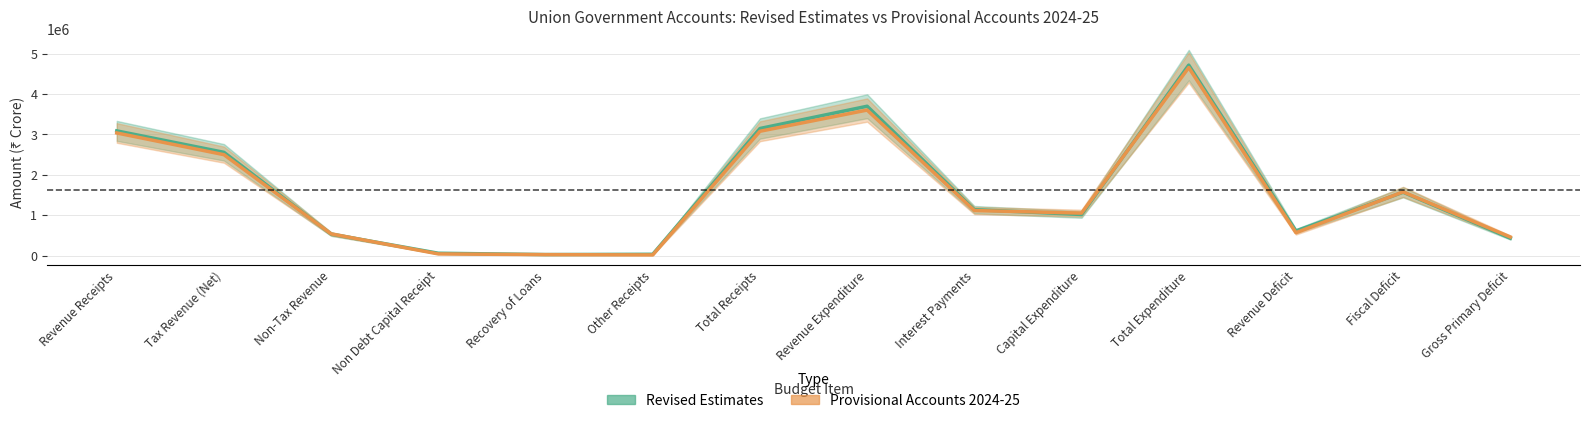

Reading right to left, list all the values displayed in this chart.

Revised Estimates: Gross Primary Deficit=431587	Fiscal Deficit=1569527	Revenue Deficit=610098	Total Expenditure=4716487	Capital Expenditure=1018429	Interest Payments=1137940	Revenue Expenditure=3698058	Total Receipts=3146960	Other Receipts=33000	Recovery of Loans=26000	Non Debt Capital Receipt=59000	Non-Tax Revenue=531000	Tax Revenue (Net)=2556960	Revenue Receipts=3087960
Provisional Accounts 2024-25: Gross Primary Deficit=460927	Fiscal Deficit=1577270	Revenue Deficit=567081	Total Expenditure=4655517	Capital Expenditure=1052007	Interest Payments=1116343	Revenue Expenditure=3603510	Total Receipts=3078247	Other Receipts=17202	Recovery of Loans=24616	Non Debt Capital Receipt=41818	Non-Tax Revenue=537544	Tax Revenue (Net)=2498885	Revenue Receipts=3036429